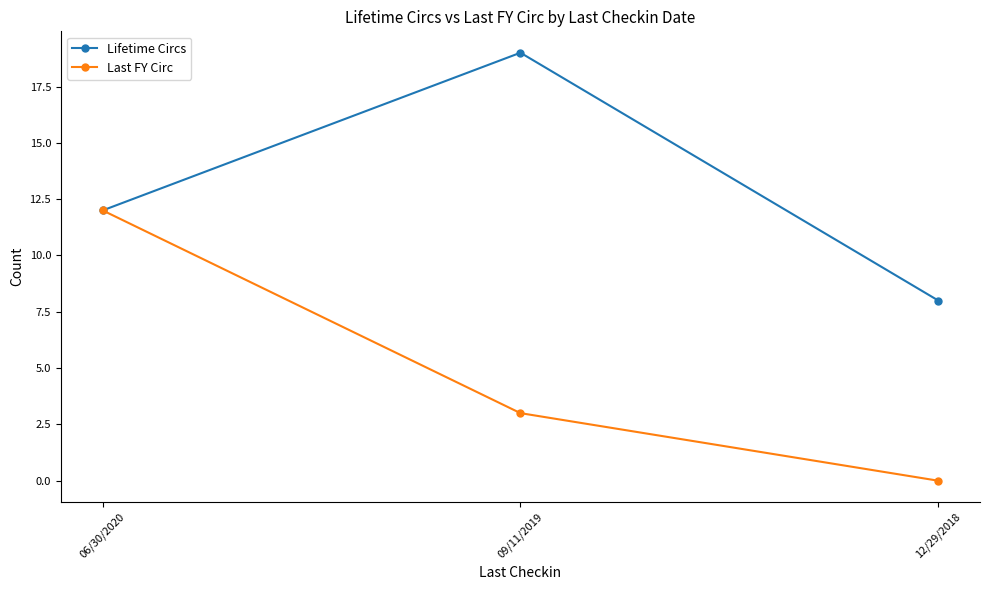

What is the total value across all series at 12/29/2018?

8